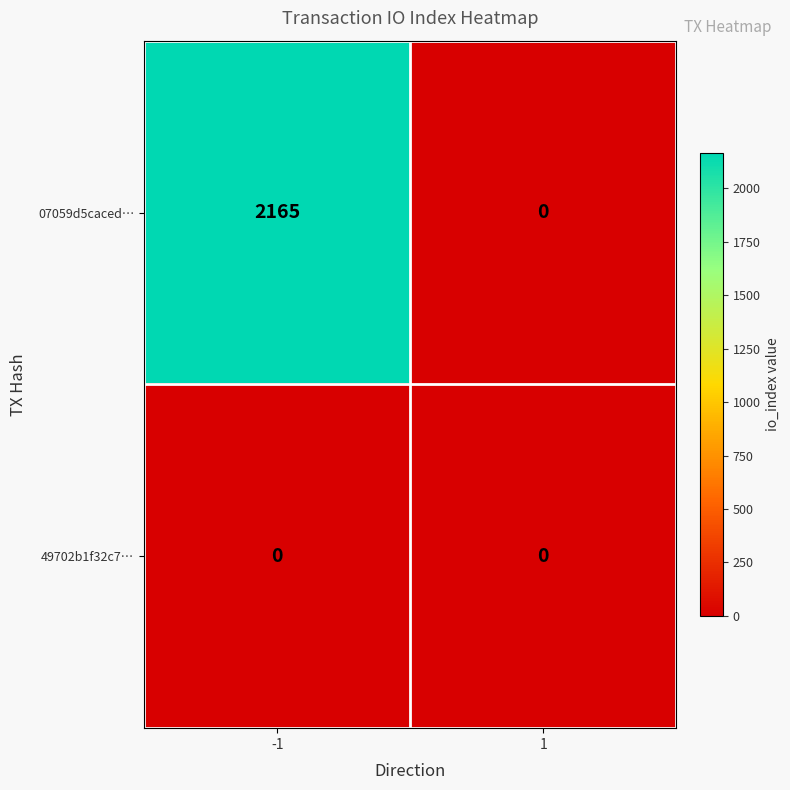

Reading left to right, extract all data points from this chart.

07059d5caced…: -1=2165	1=0
49702b1f32c7…: -1=0	1=0